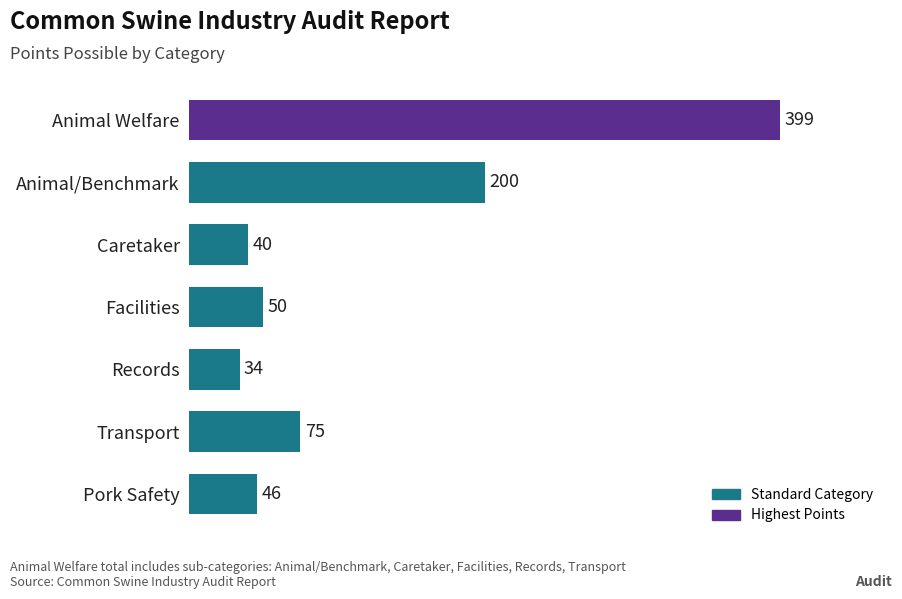

Reading bottom to top, list all the values displayed in this chart.

46	75	34	50	40	200	399